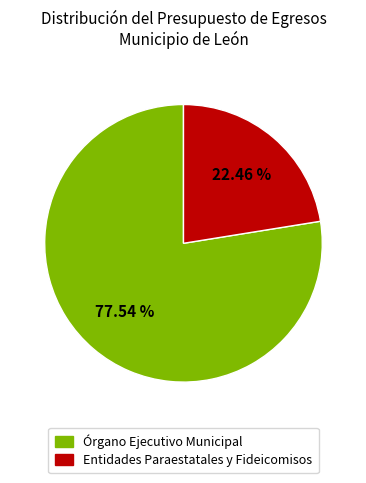

How many slices are in this pie chart?

2